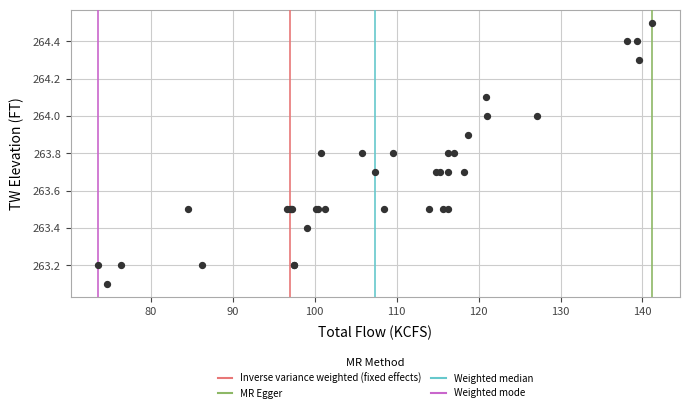

What Y value in the scatter plot is closest to 263?

263.1